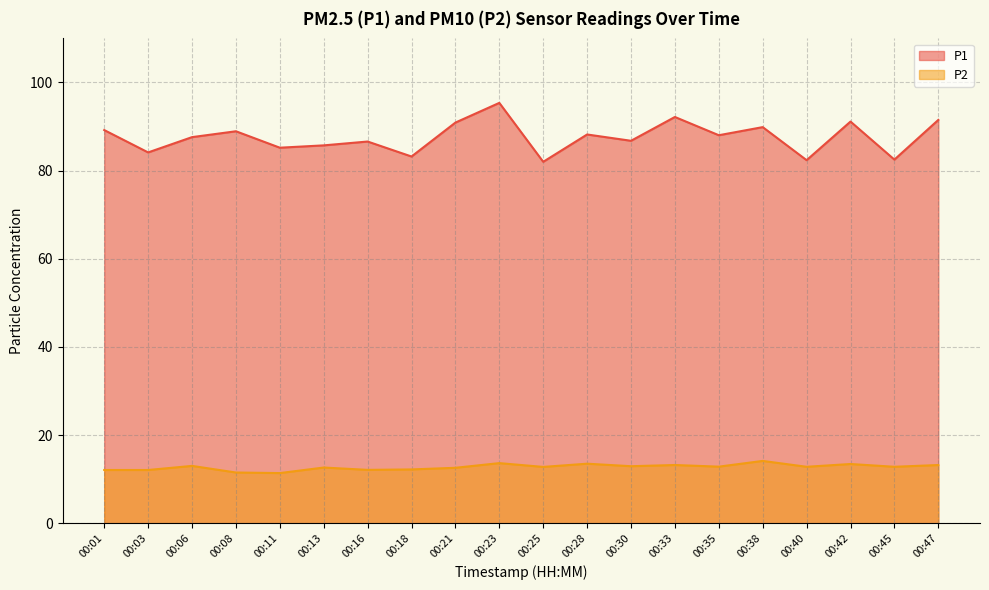

True or false: P1 and P2 cross at least once.

False